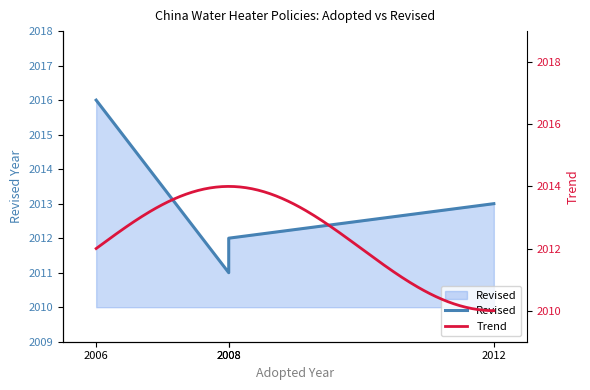

Reading left to right, transcribe all the data shown in this chart.

2016	2011	2012	2013